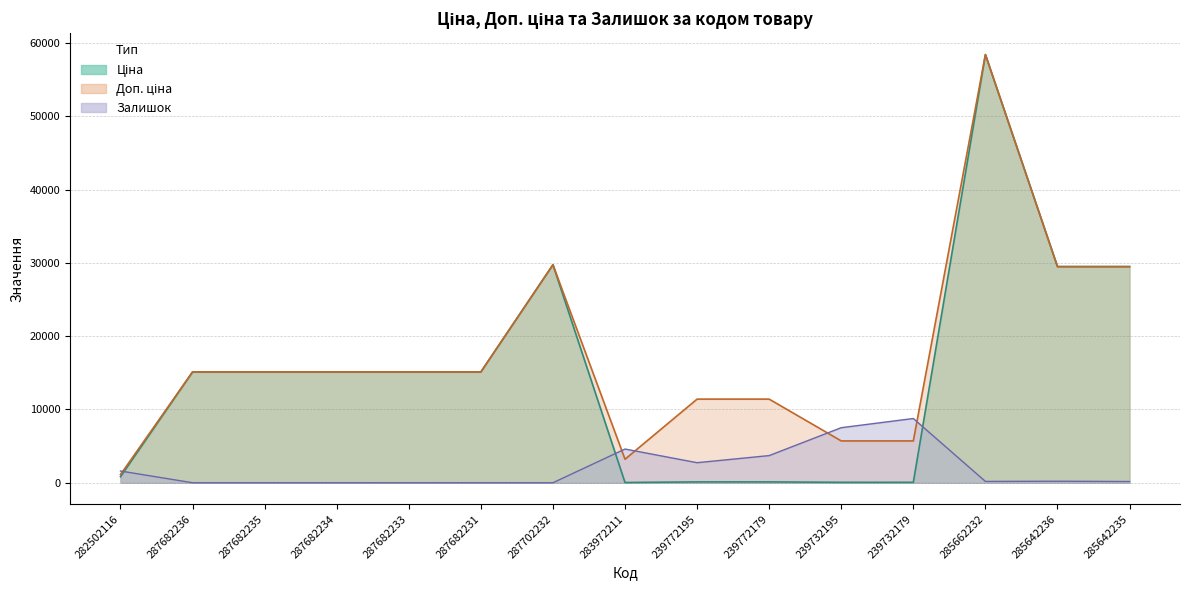

What is the value of the Ціна point at the 5th from the left?

15120.0